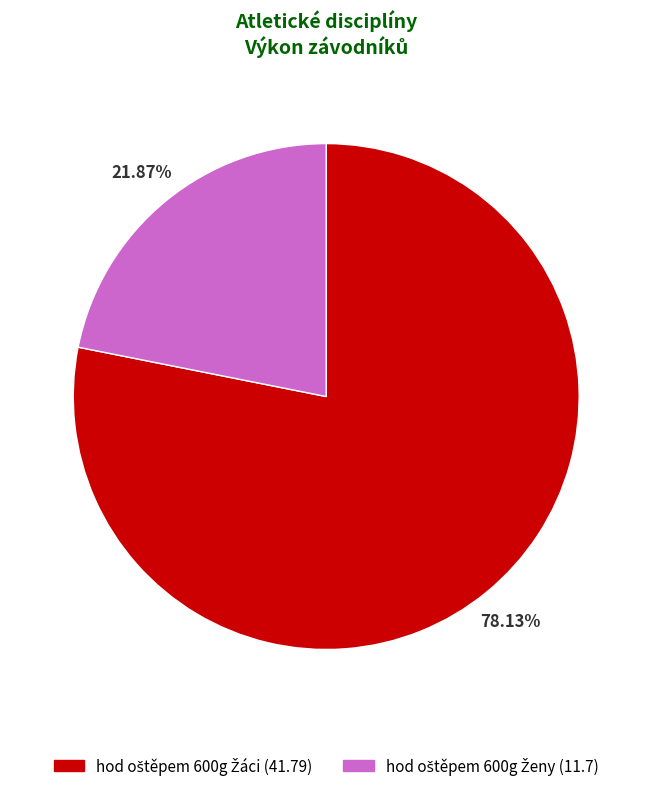

Is there any slice that represents more than half of the pie?

Yes